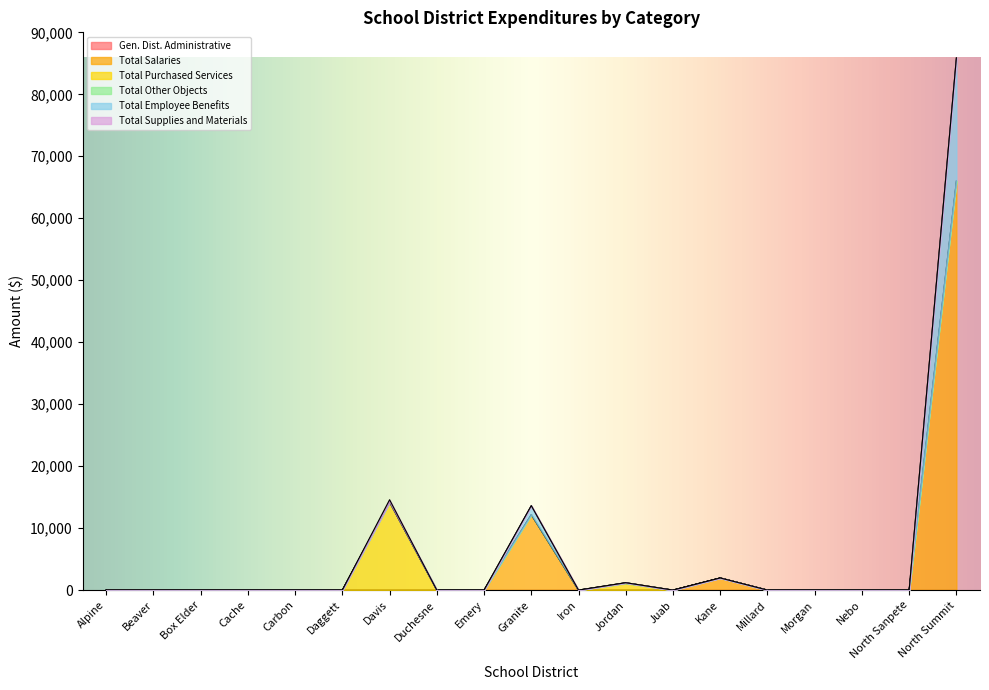

What is the label of the 8th point from the left?

Duchesne